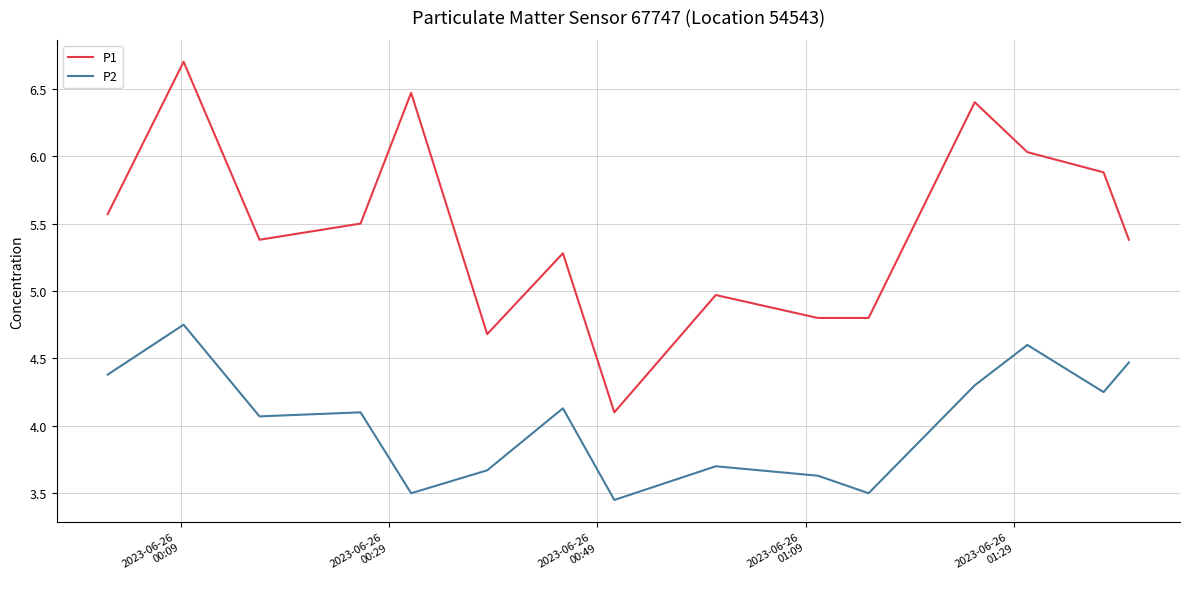

What is the difference between the maximum and minimum values in the P2 series?

1.3